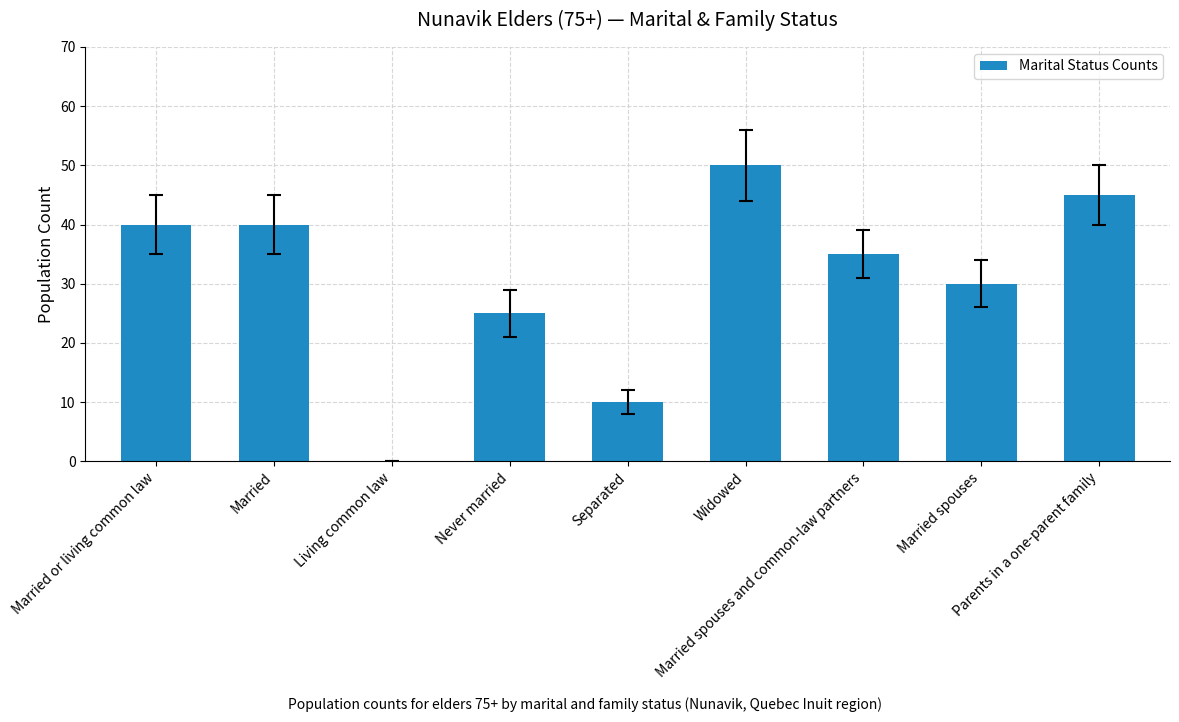

What is the greatest value displayed?

50